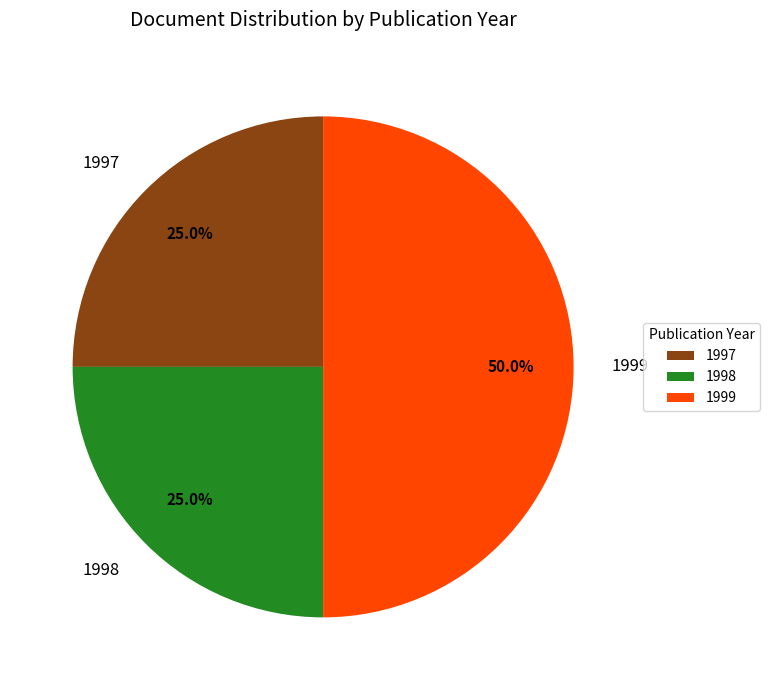

Is 1997 the majority of the pie?

No